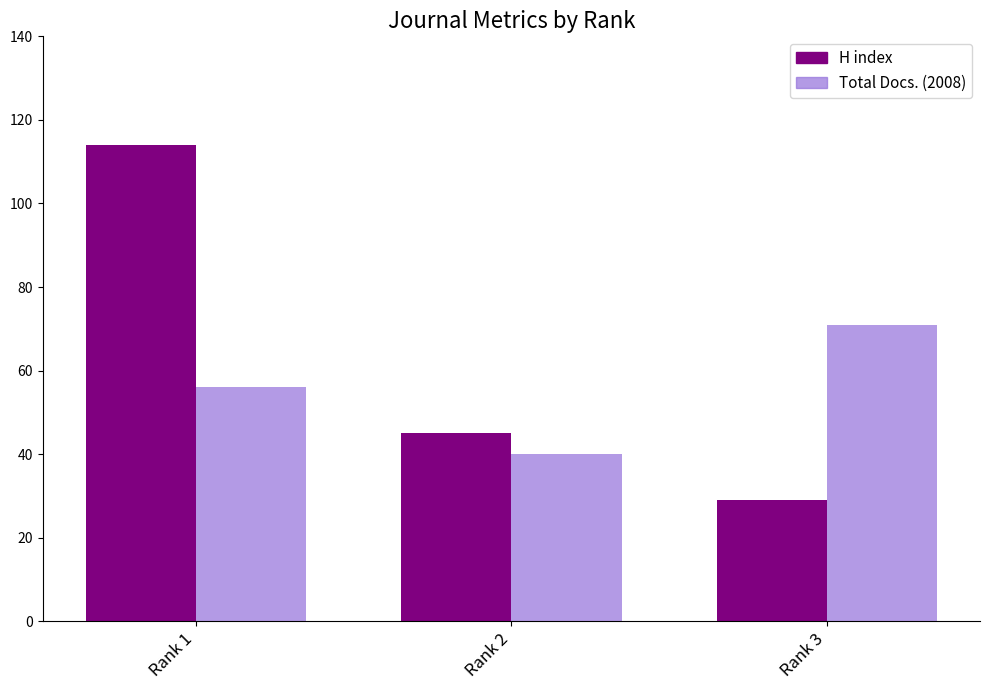

What are all the series names shown in the legend?

H index, Total Docs. (2008)